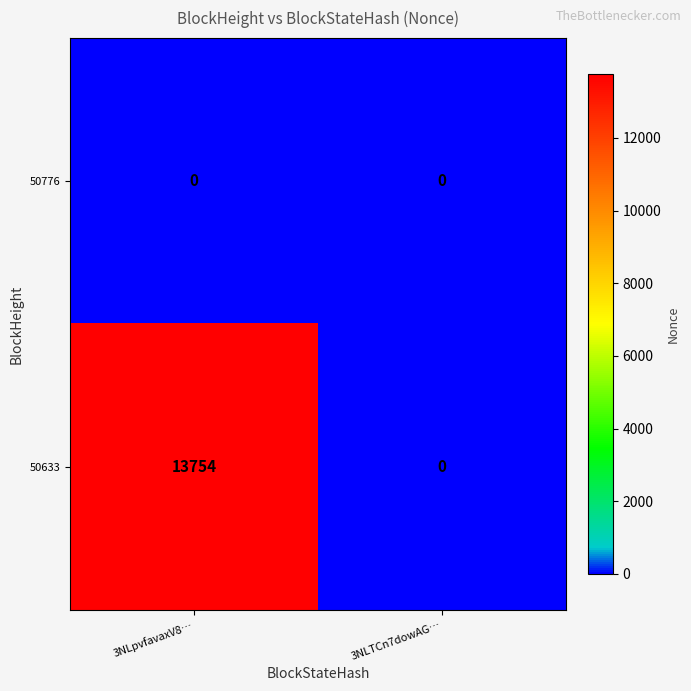

Reading right to left, list all the values displayed in this chart.

50776: 3NLTCn7dowAG…=0	3NLpvfavaxV8…=0
50633: 3NLTCn7dowAG…=0	3NLpvfavaxV8…=13754